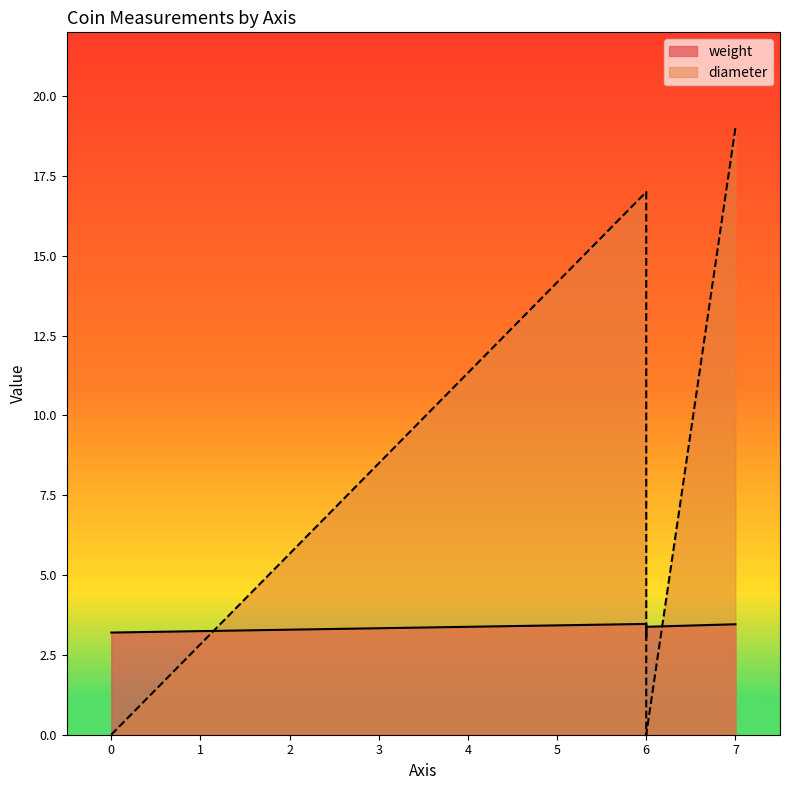

What is the average value of the weight series?

3.3